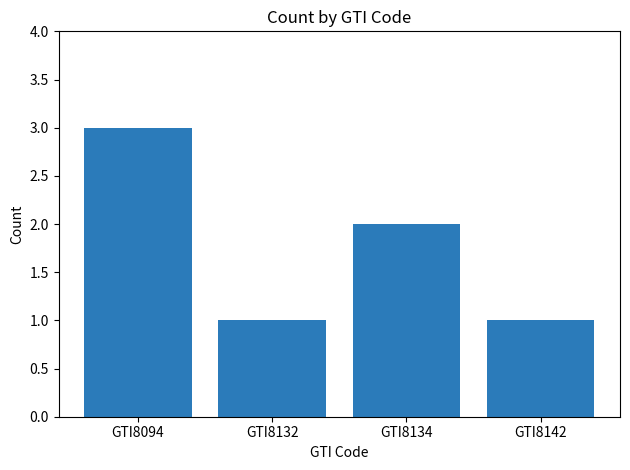

Between GTI8134 and GTI8142, which is larger?

GTI8134